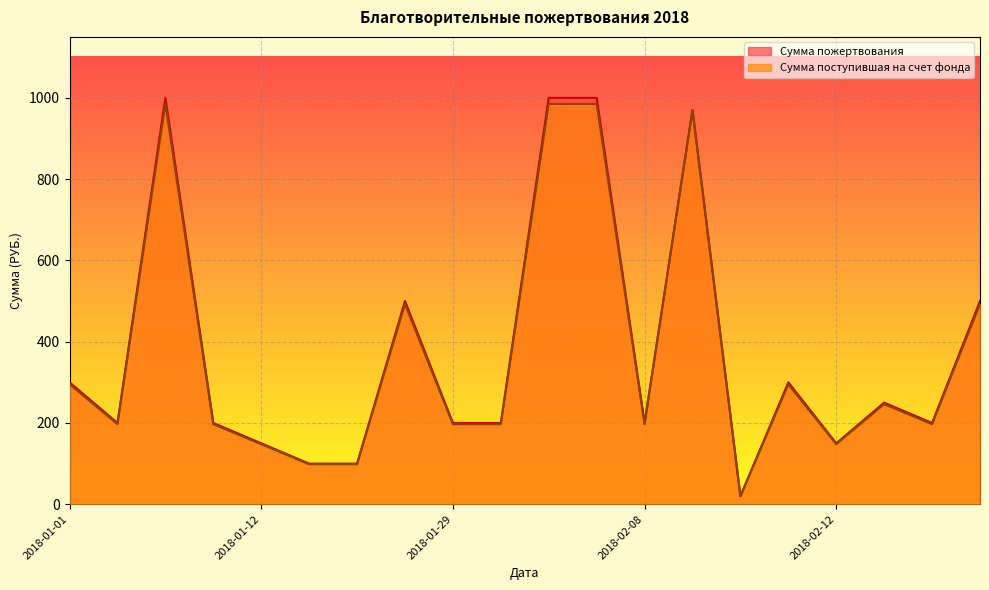

True or false: Сумма пожертвования and Сумма поступившая на счет фонда intersect in this chart.

False